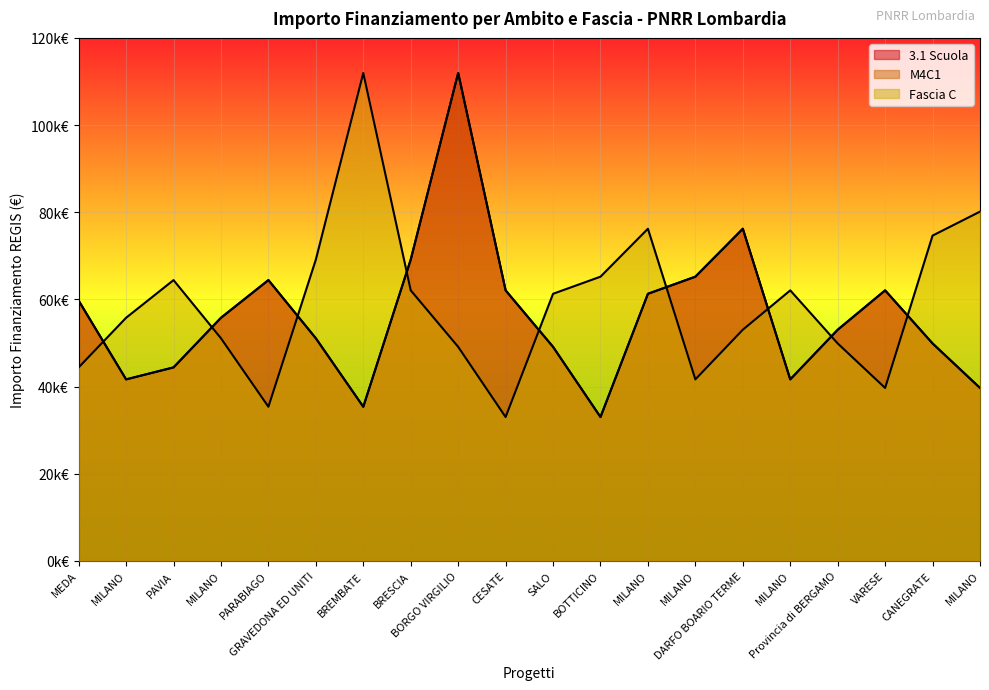

What are all the series names shown in the legend?

3.1 Scuola, M4C1, Fascia C